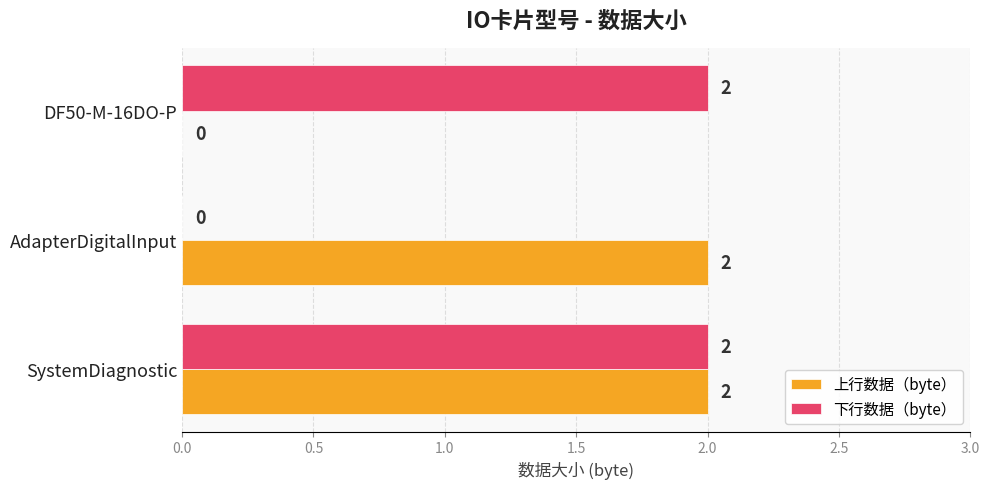

How many 上行数据（byte） values are between 0 and 2?

3